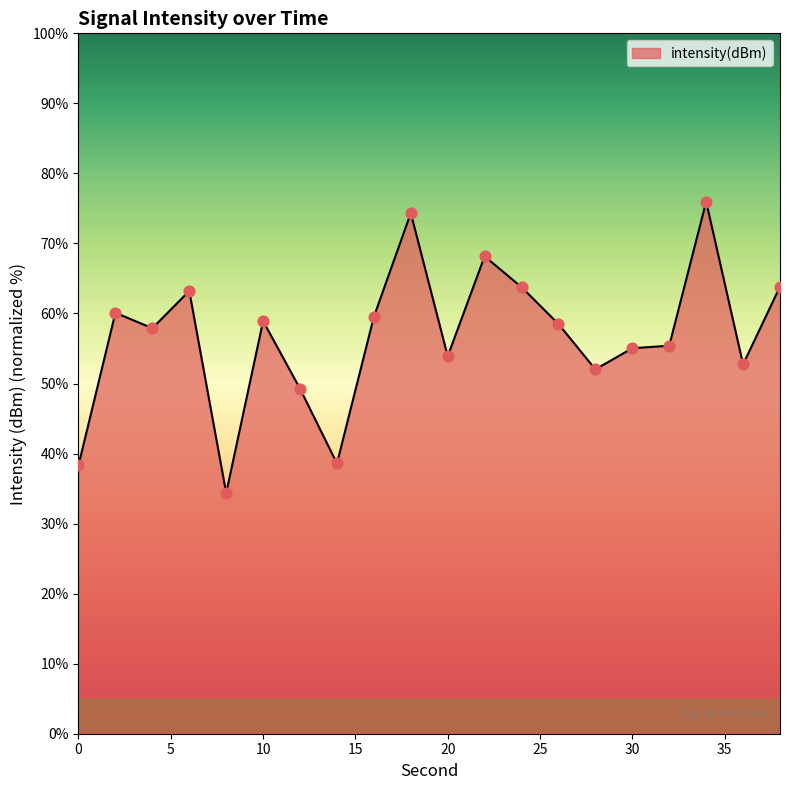

What is the difference between the maximum and minimum values?

41.6